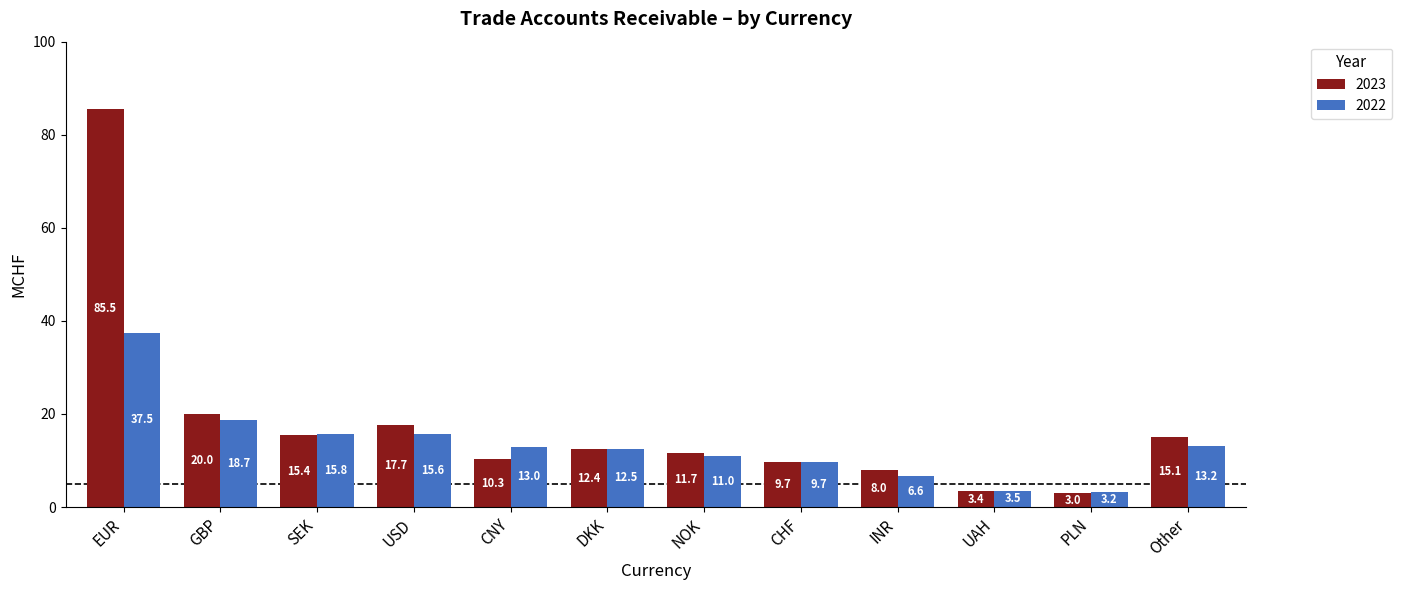

The 2023 series shows 17.7 at USD. True or false?

True